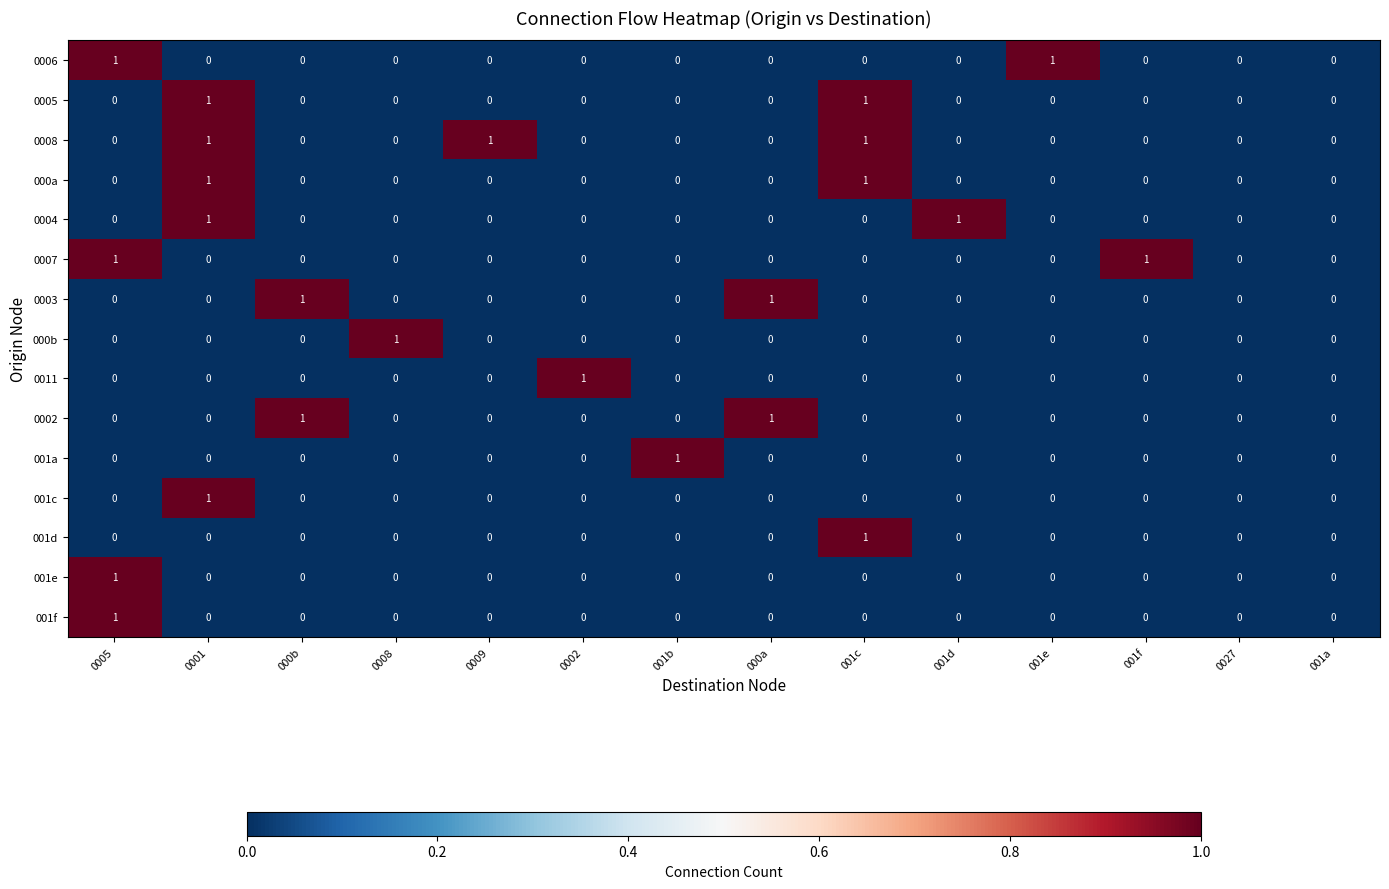

What is the approximate value of 001a at 001b?

1